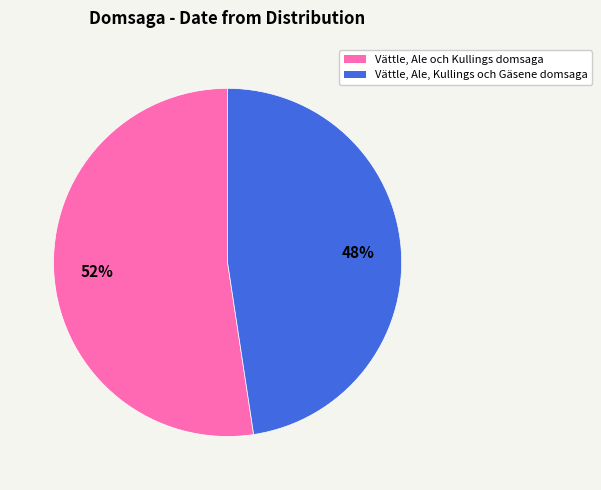

How many slices are in this pie chart?

2